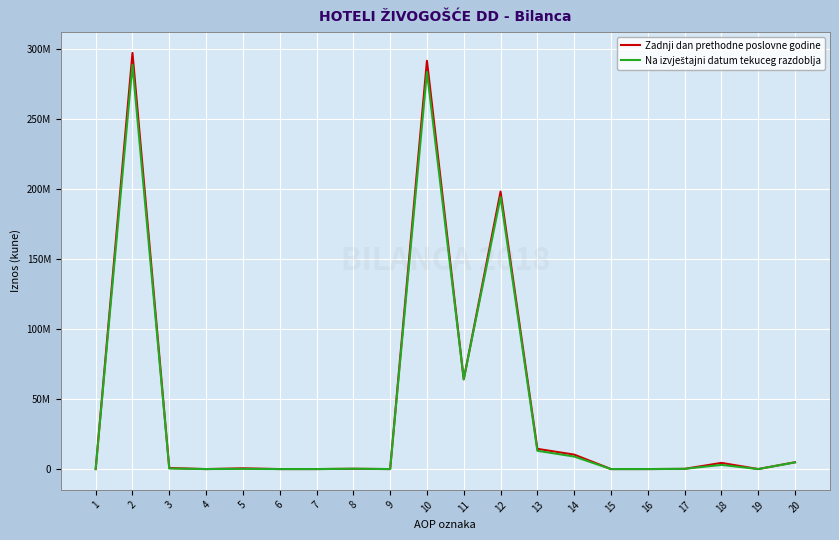

At which category does the chart reach its minimum across all series?

1